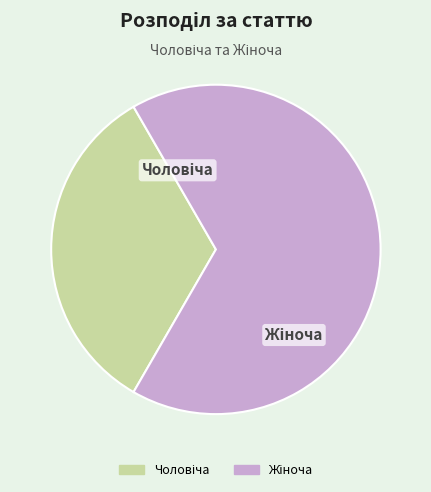

Is there a majority slice in this chart?

Yes